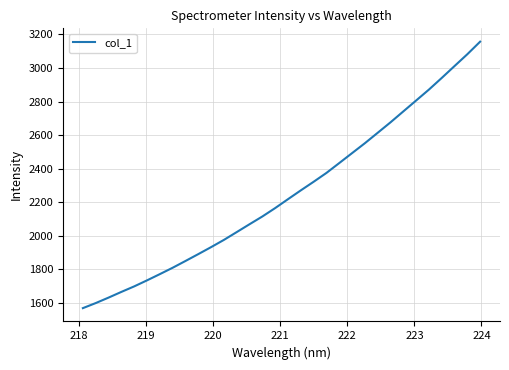

What is the difference between the second highest and minimum values?

1514.0